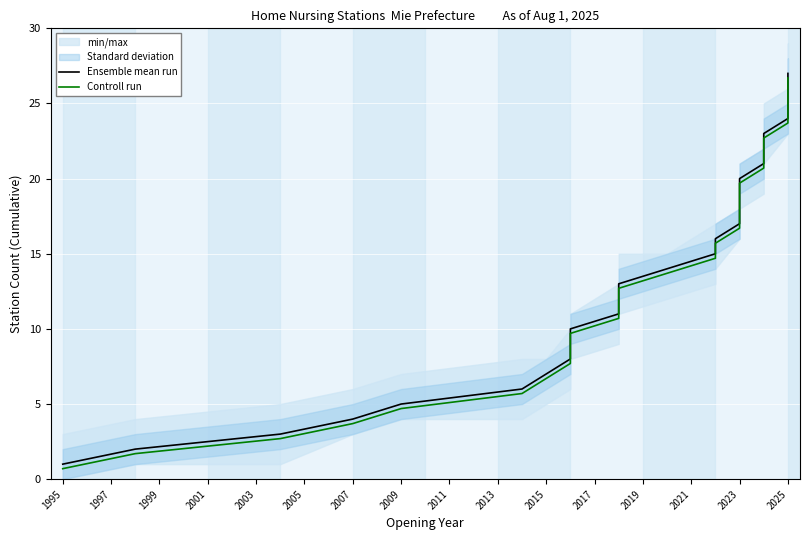

At 2009, list the series in order from largest to smallest.

Ensemble mean run, Controll run